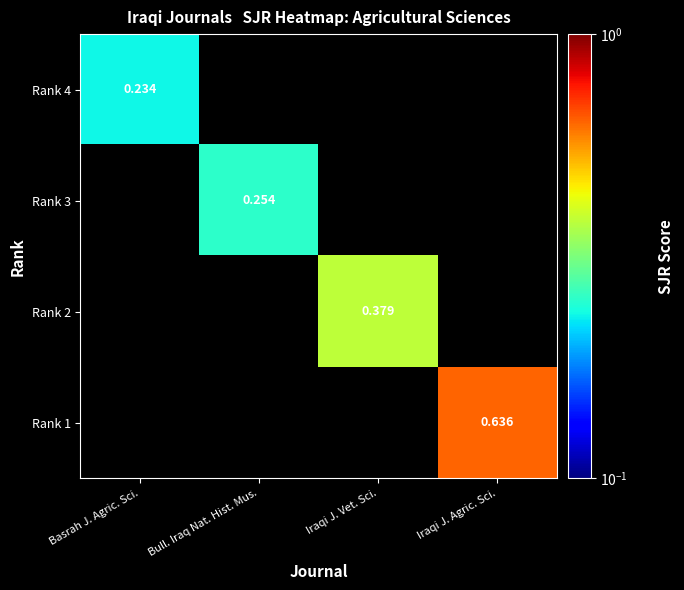

Rank the series at Basrah J. Agric. Sci. from lowest to highest value.

Rank 3, Rank 2, Rank 1, Rank 4